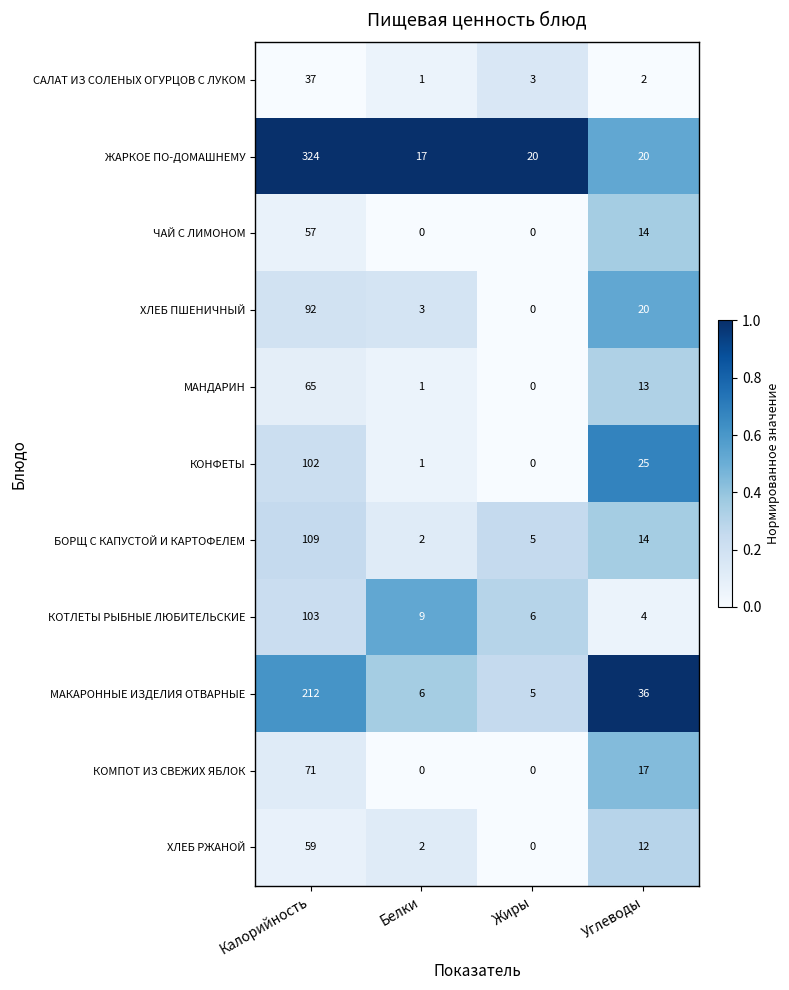

Rank the categories by ХЛЕБ ПШЕНИЧНЫЙ value from lowest to highest.

Жиры, Белки, Углеводы, Калорийность